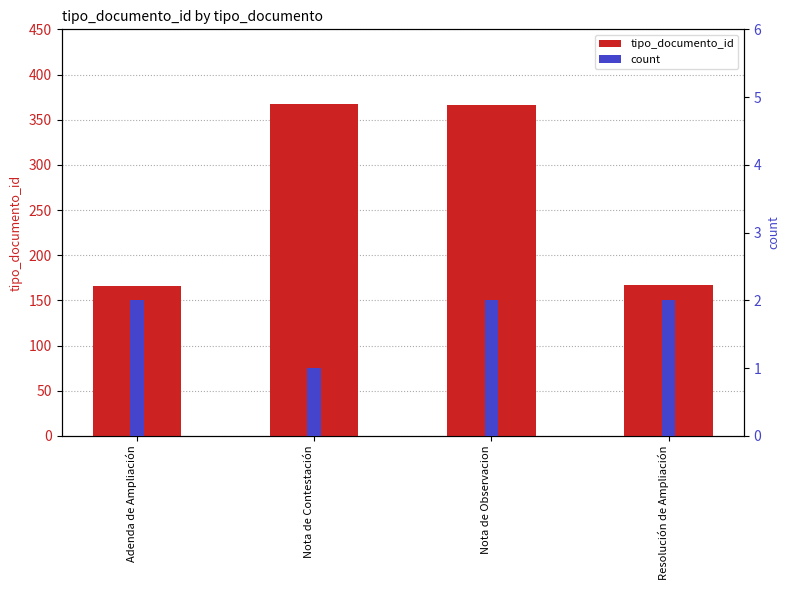

What is the maximum value for tipo_documento_id?

367